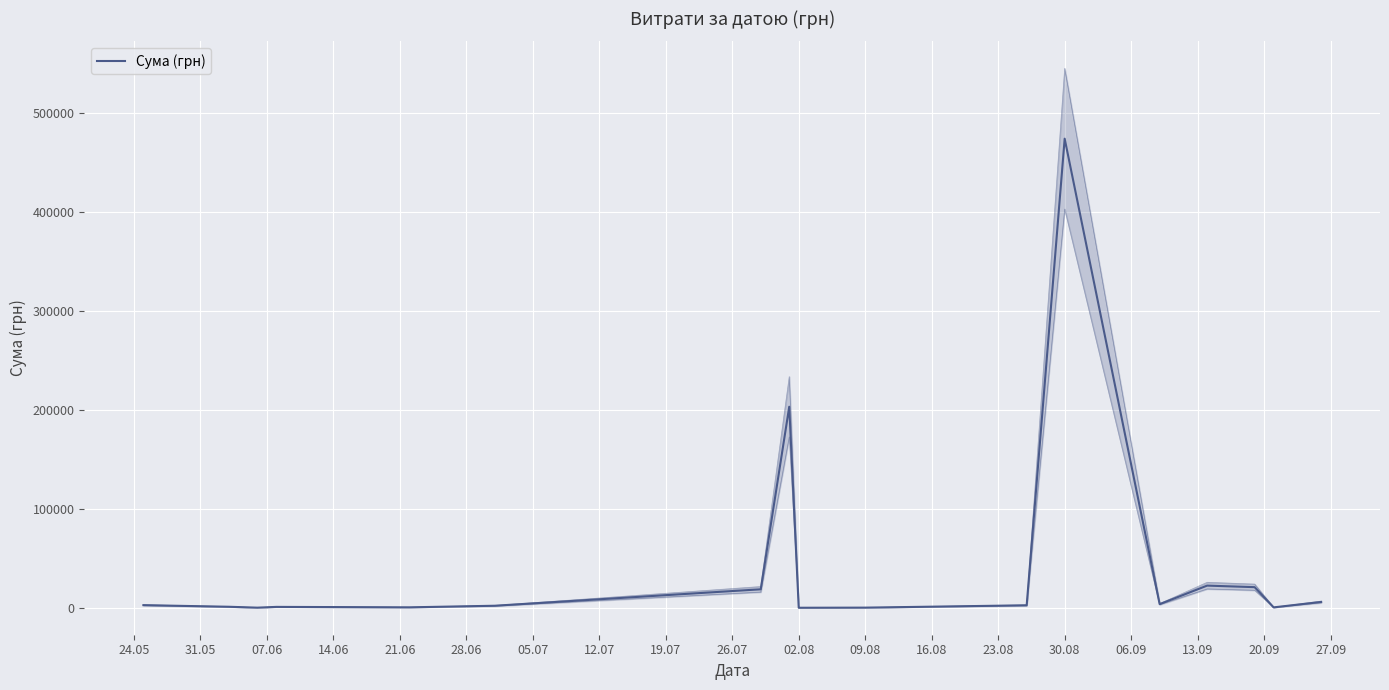

What is the average value?

44652.1